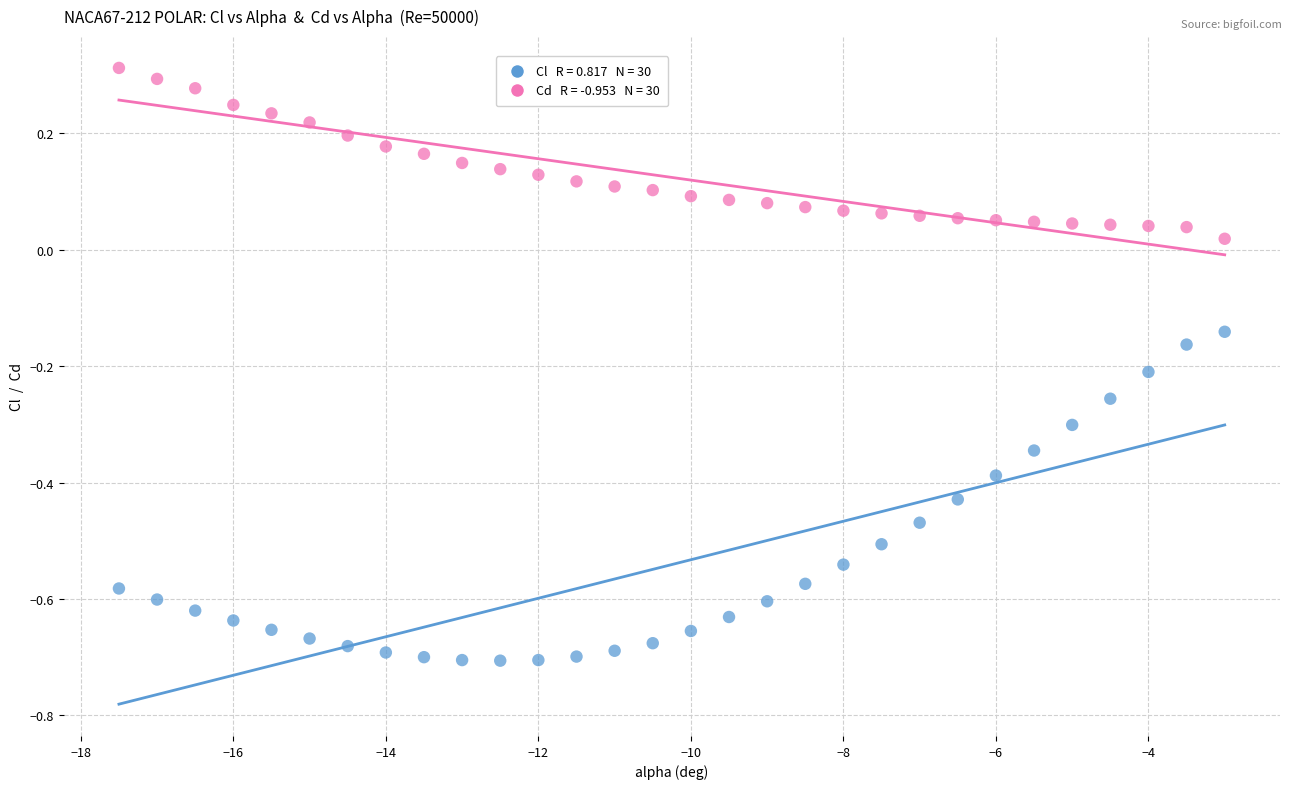

Across all data points, what is the range of X values (max minus min)?

14.5